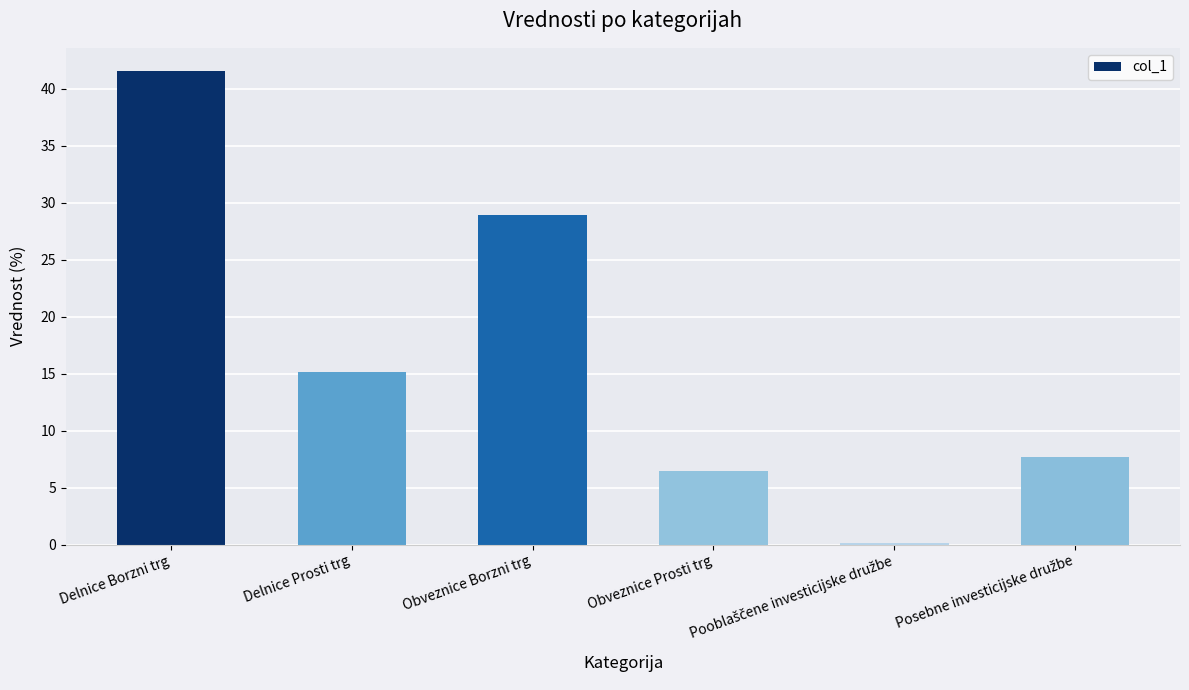

What is the difference between the maximum and minimum values?

41.4